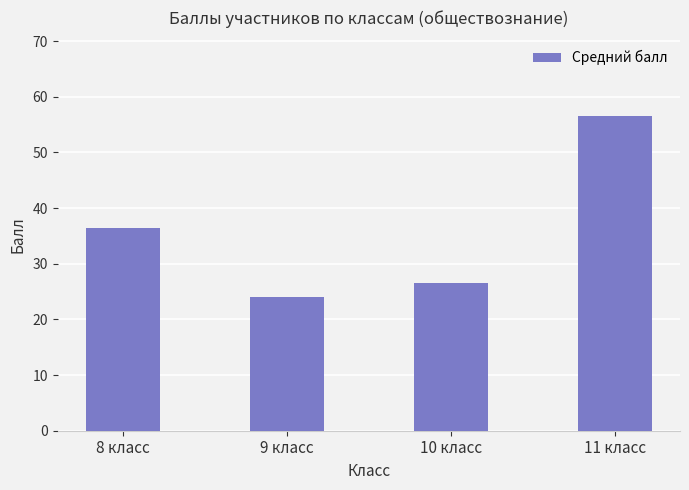

What is the change in value from 8 класс to 10 класс?

-10.0